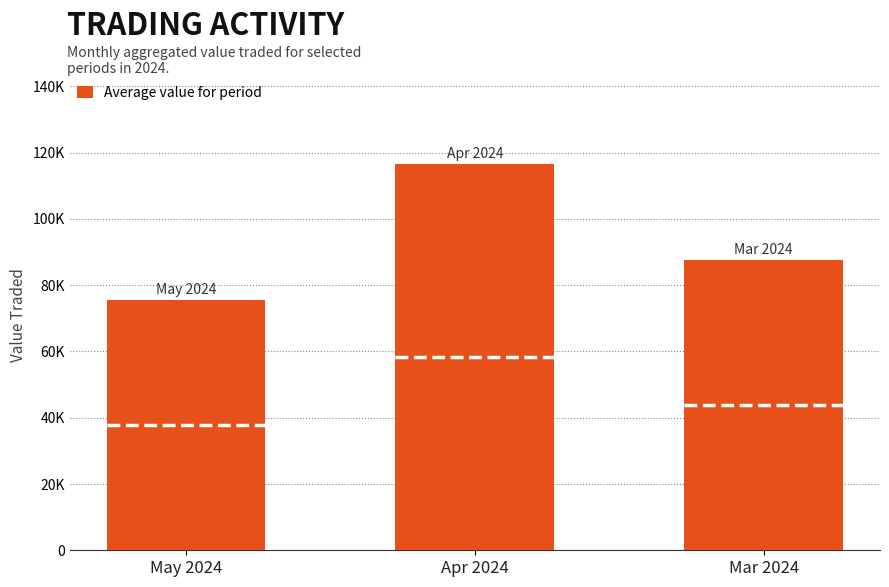

How many values are below 87646?

1